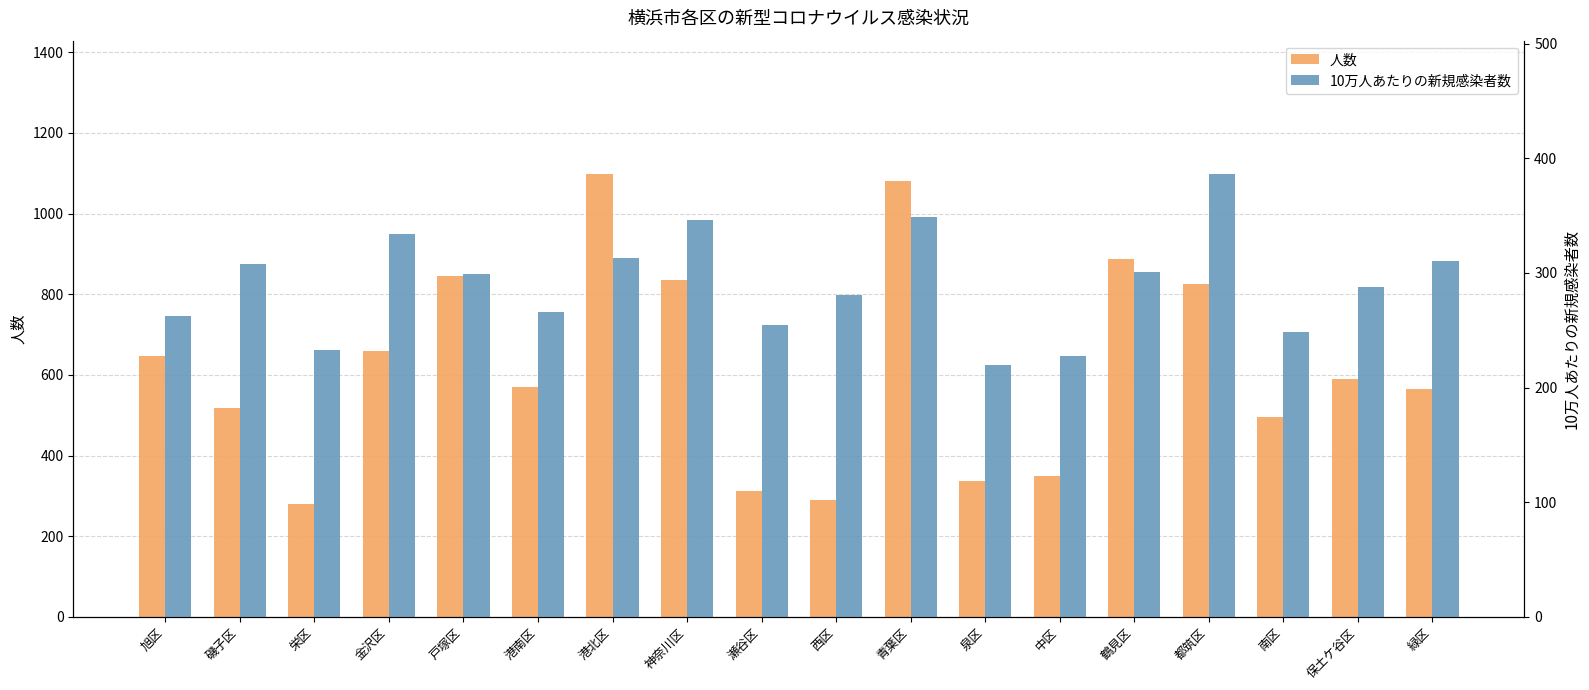

The 10万人あたりの新規感染者数 series shows 94.1 at 栄区. True or false?

False